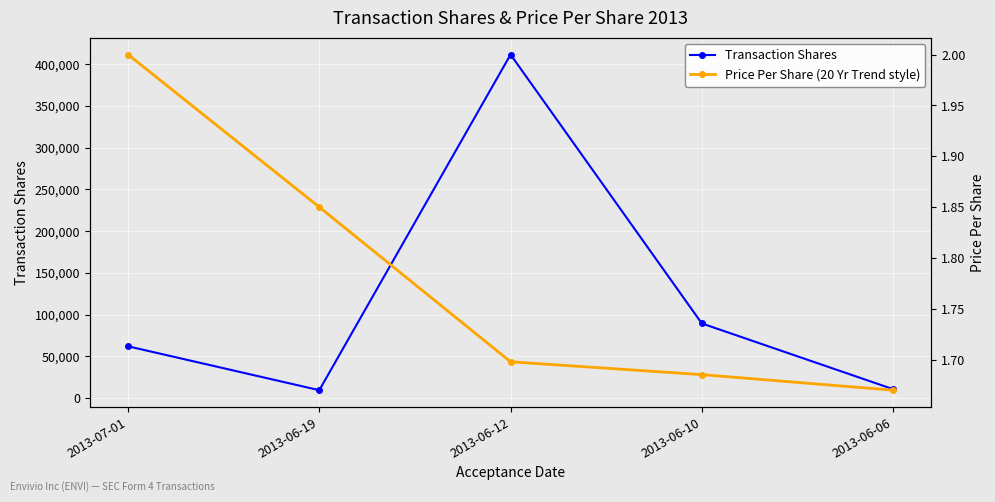

How many Price Per Share (20 Yr Trend style) values are between 1 and 2?

5